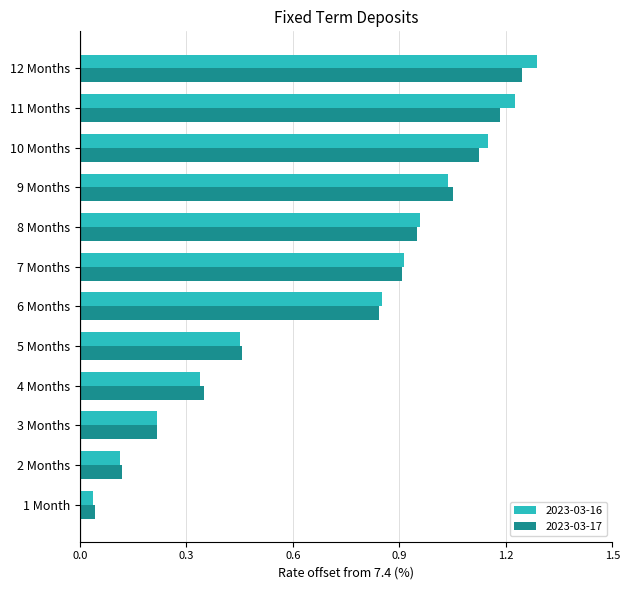

Is it true that 2023-03-16 equals 0.1 at 4 Months?

False